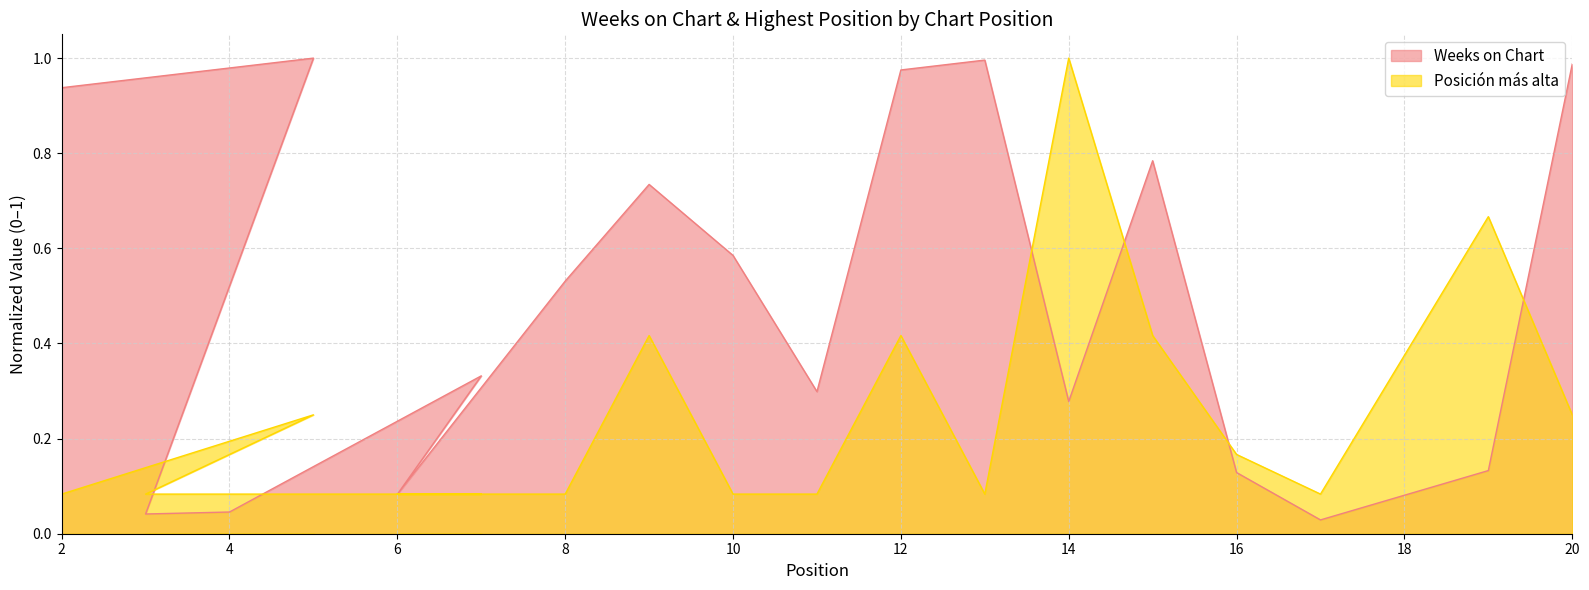

What is the sum of all Weeks on Chart values?

8.9